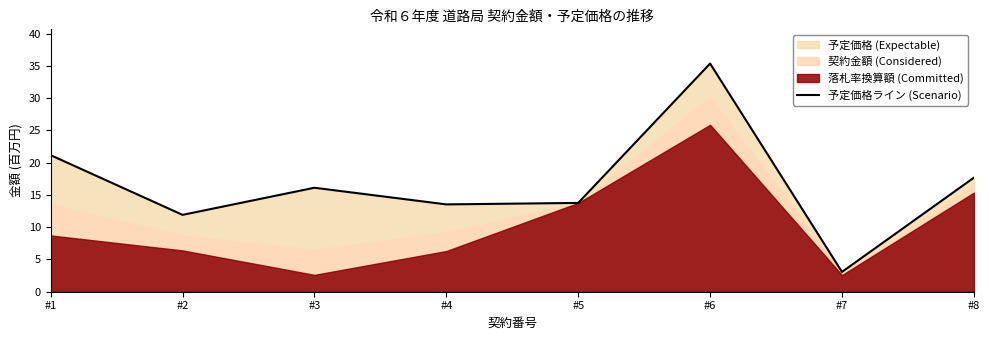

What is the average value?

16.6